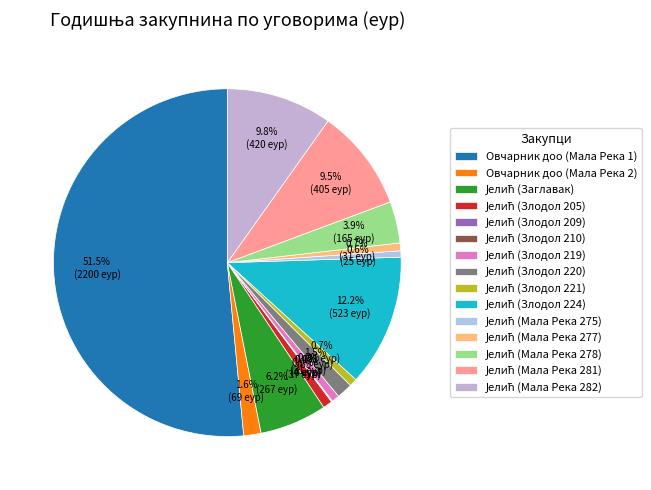

Count the number of slices in the pie.

15